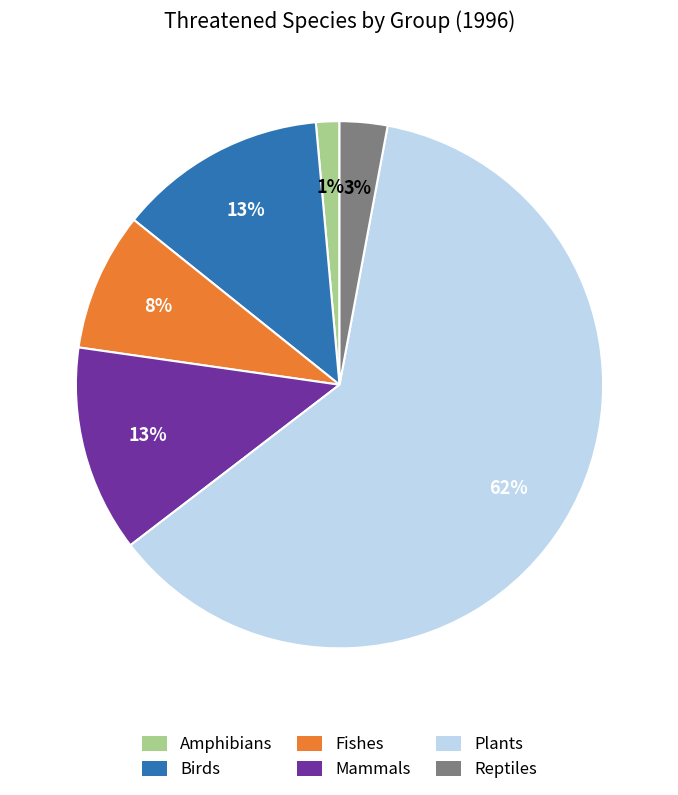

What is the smallest slice in the pie chart?

Amphibians